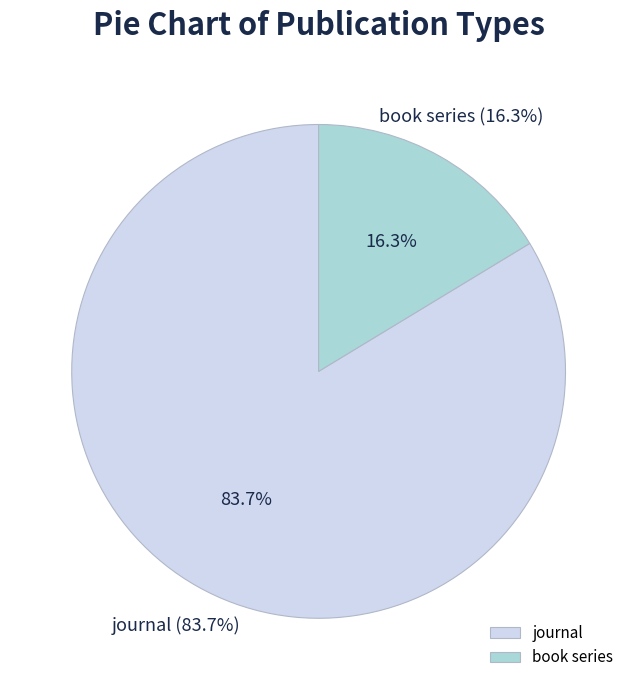

What is the smallest slice in the pie chart?

book series